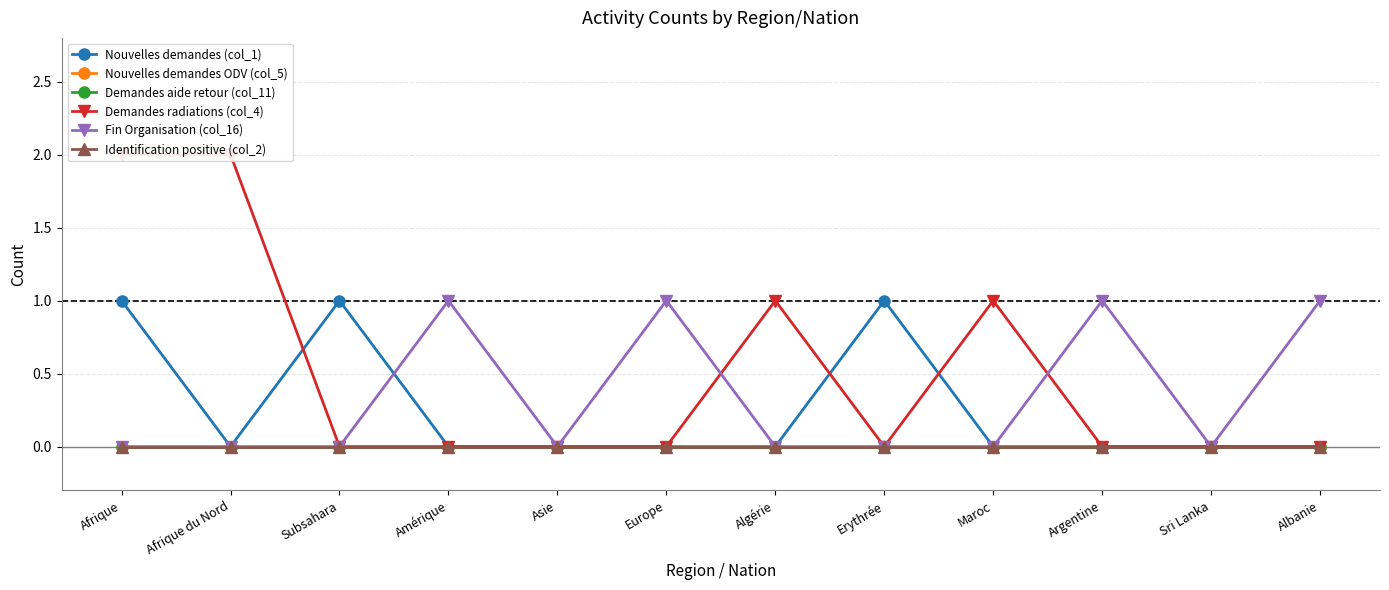

Which category has the highest value in the Fin Organisation (col_16) series?

Amérique